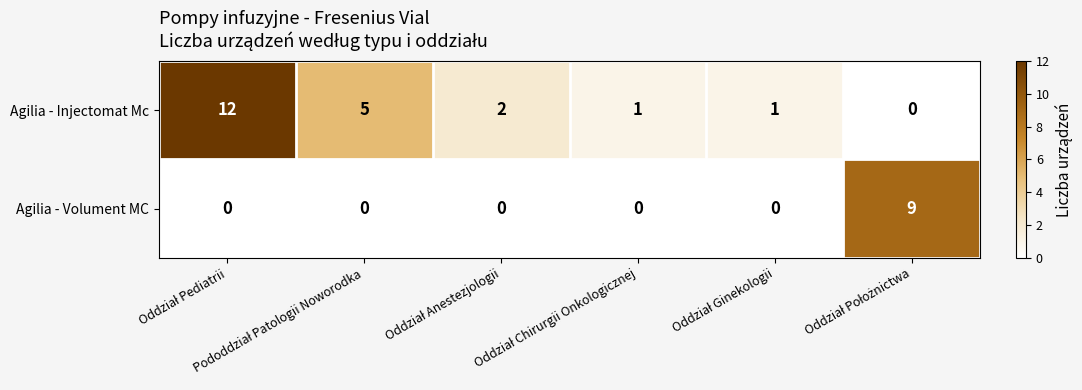

Which series has the largest total across all categories?

Agilia - Injectomat Mc